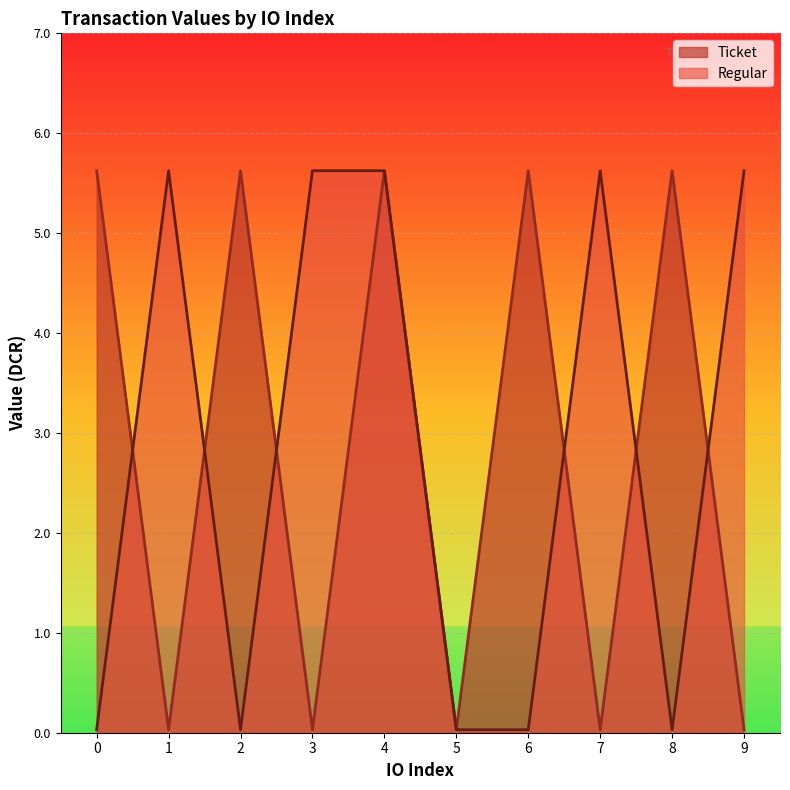

Between 2 and 6, which series saw the biggest shift?

Ticket